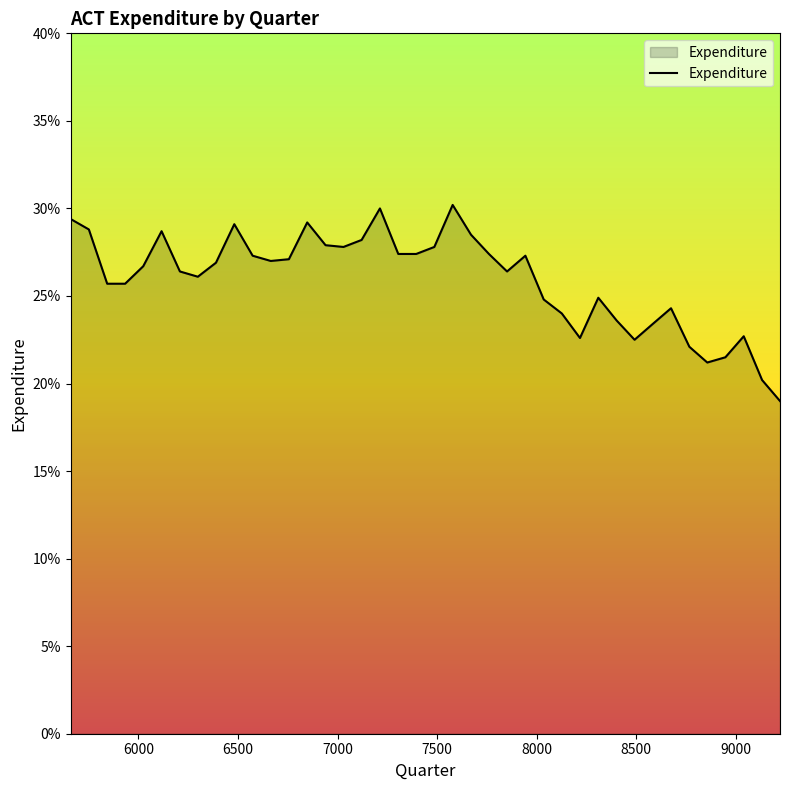

Does the chart have visible grid lines?

No